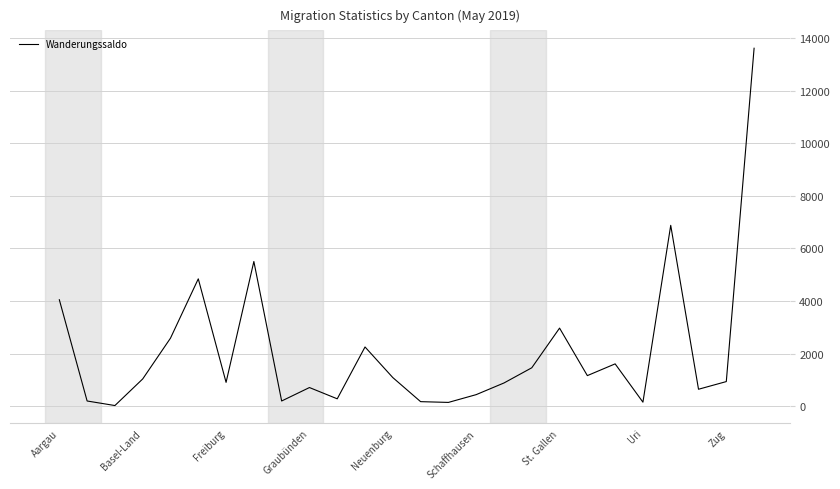

What is the difference between the maximum and minimum values?

13600